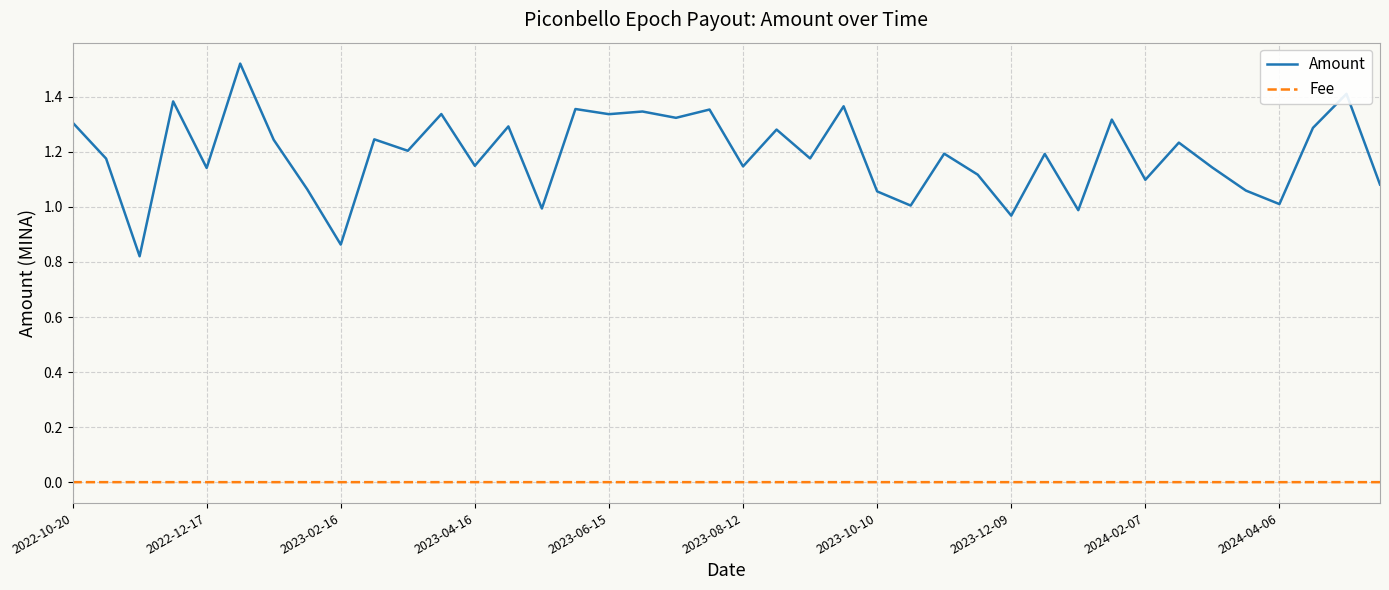

List the series in order of their peak value, highest first.

Amount, Fee